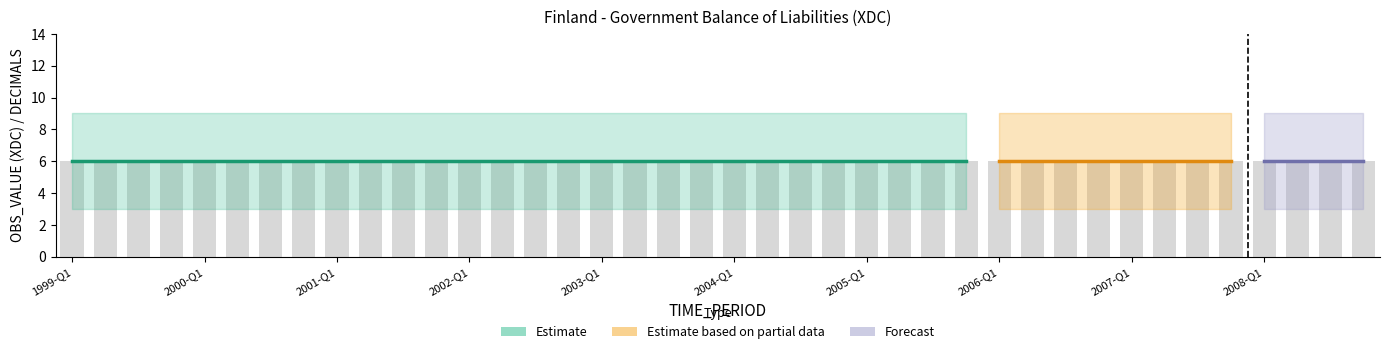

Which has a higher value, 2007-Q1 or 2002-Q2?

2007-Q1